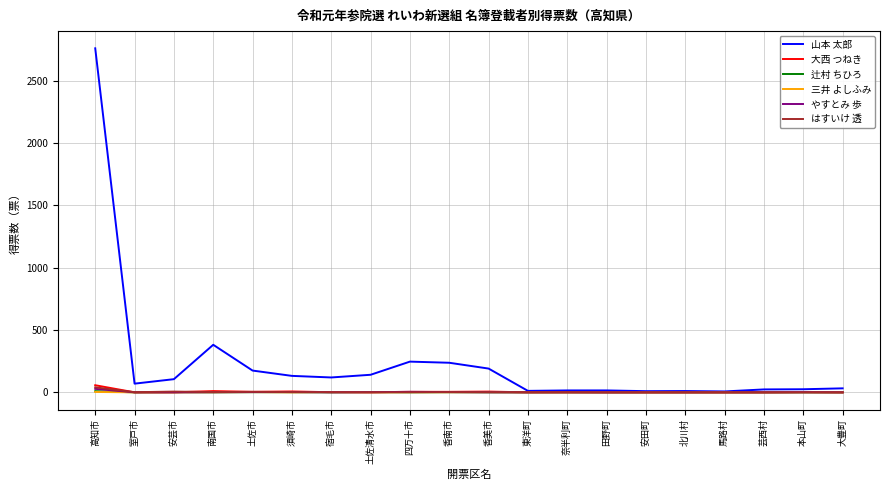

Is it true that はすいけ 透 equals 0.0 at 田野町?

True